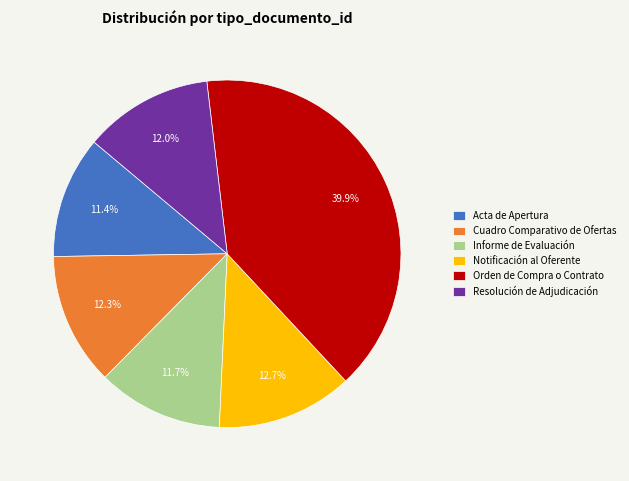

True or false: Notificación al Oferente accounts for 13% of the total.

True